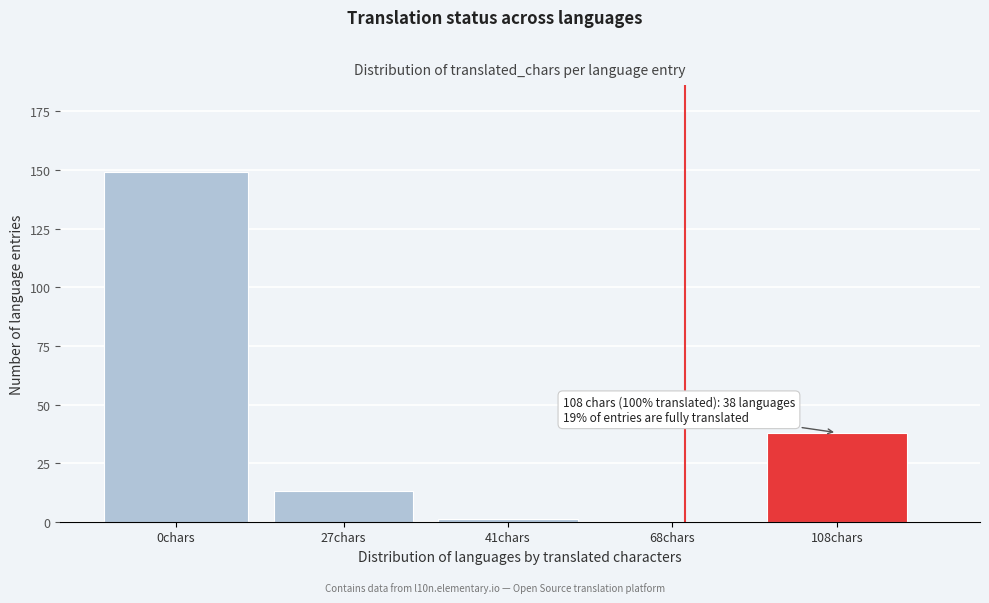

Reading left to right, transcribe all the data shown in this chart.

0chars=149	27chars=13	41chars=1	68chars=0	108chars=38